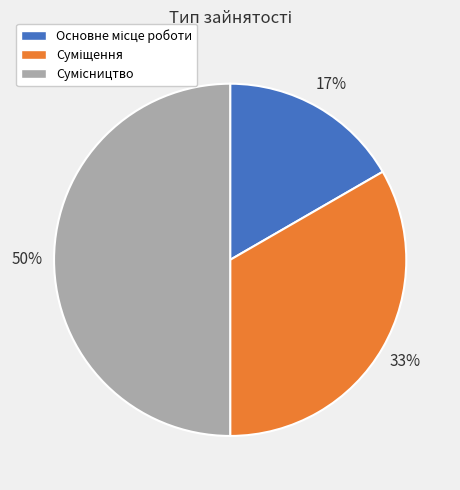

To the nearest percent, what is the difference between the largest and smallest slice percentages?

33%